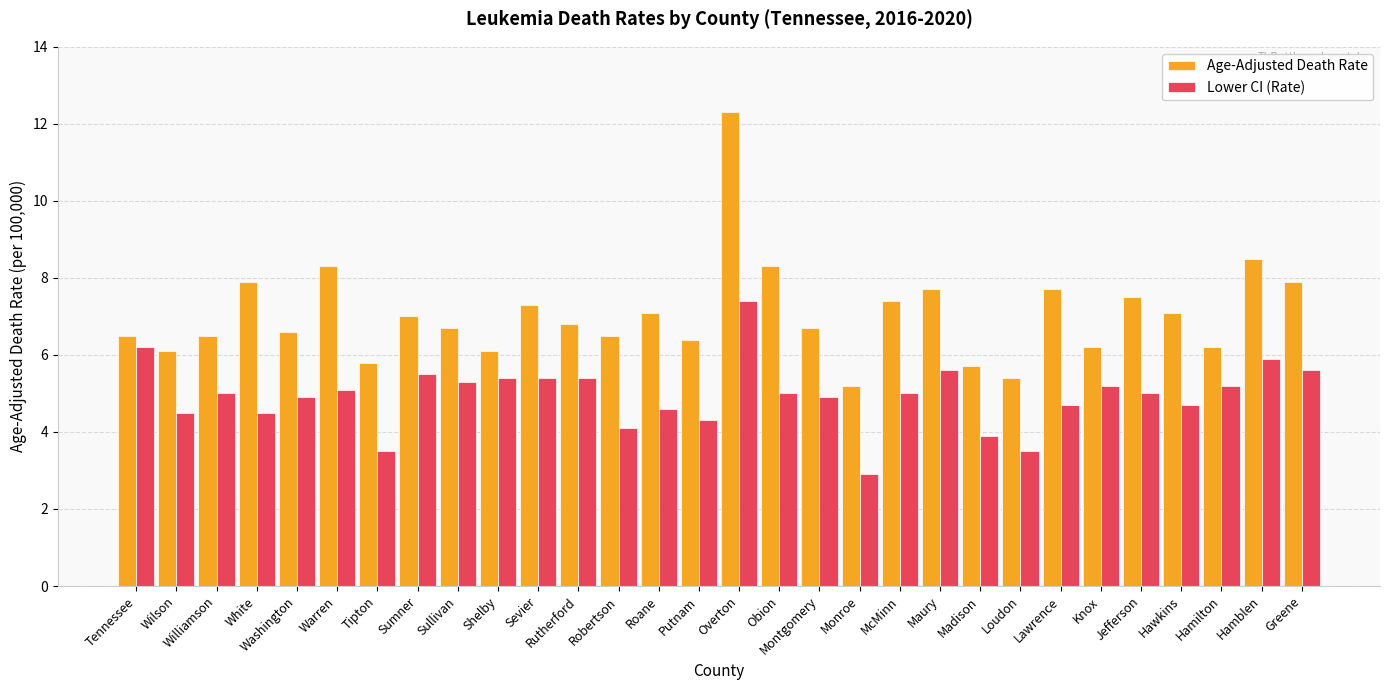

At which category is the sum across all series the highest?

Overton